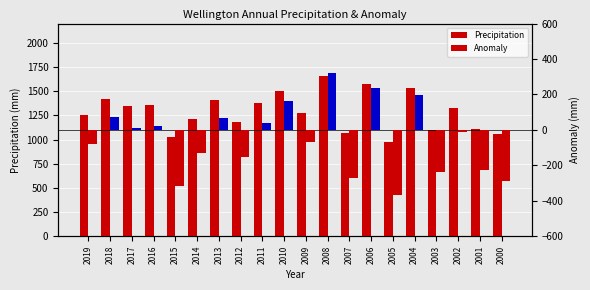

List the series in order of their peak value, highest first.

Precipitation, Anomaly